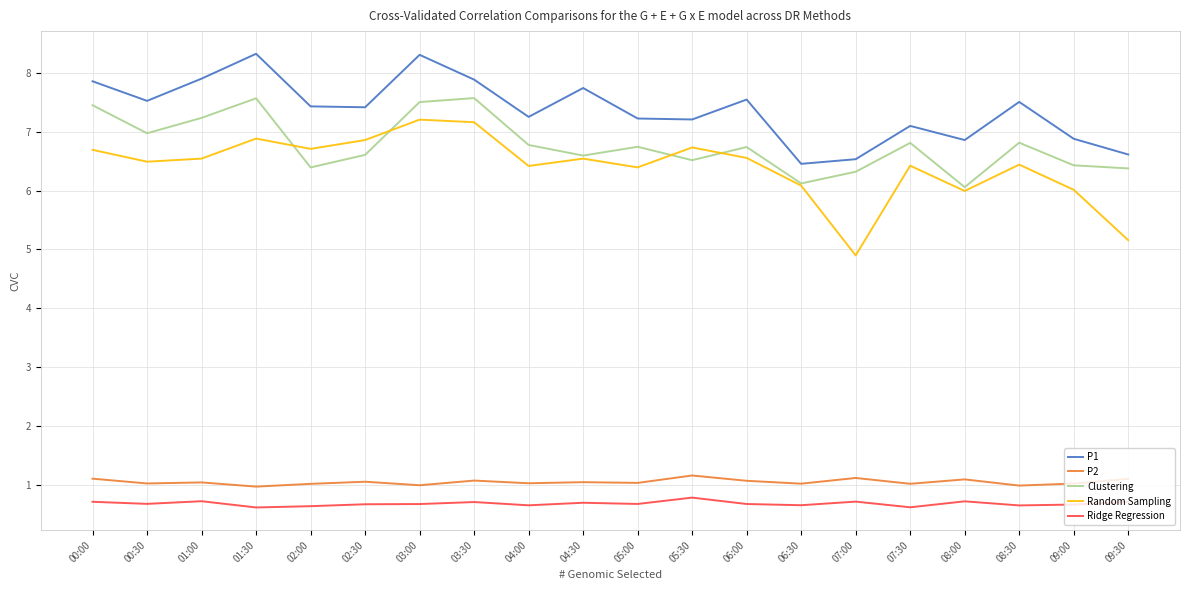

True or false: Ridge Regression and P2 cross at least once.

False